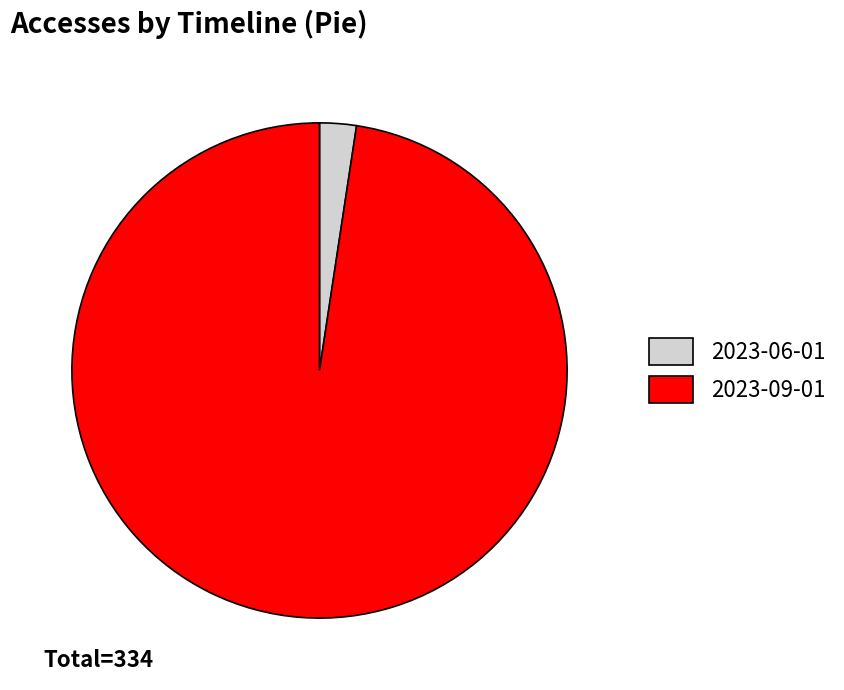

Rank the categories by value from highest to lowest.

2023-09-01, 2023-06-01